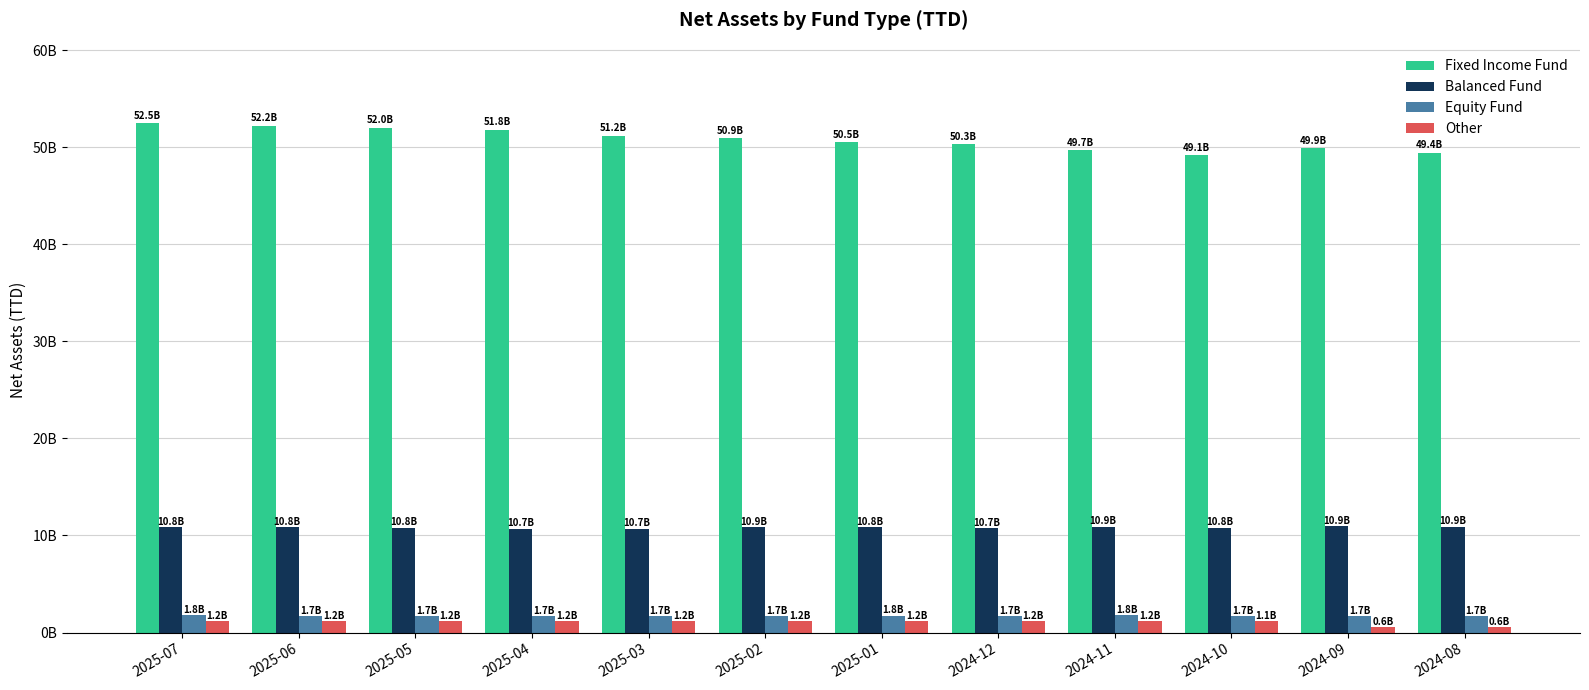

Rank the series by their maximum value, from lowest to highest.

Other, Equity Fund, Balanced Fund, Fixed Income Fund